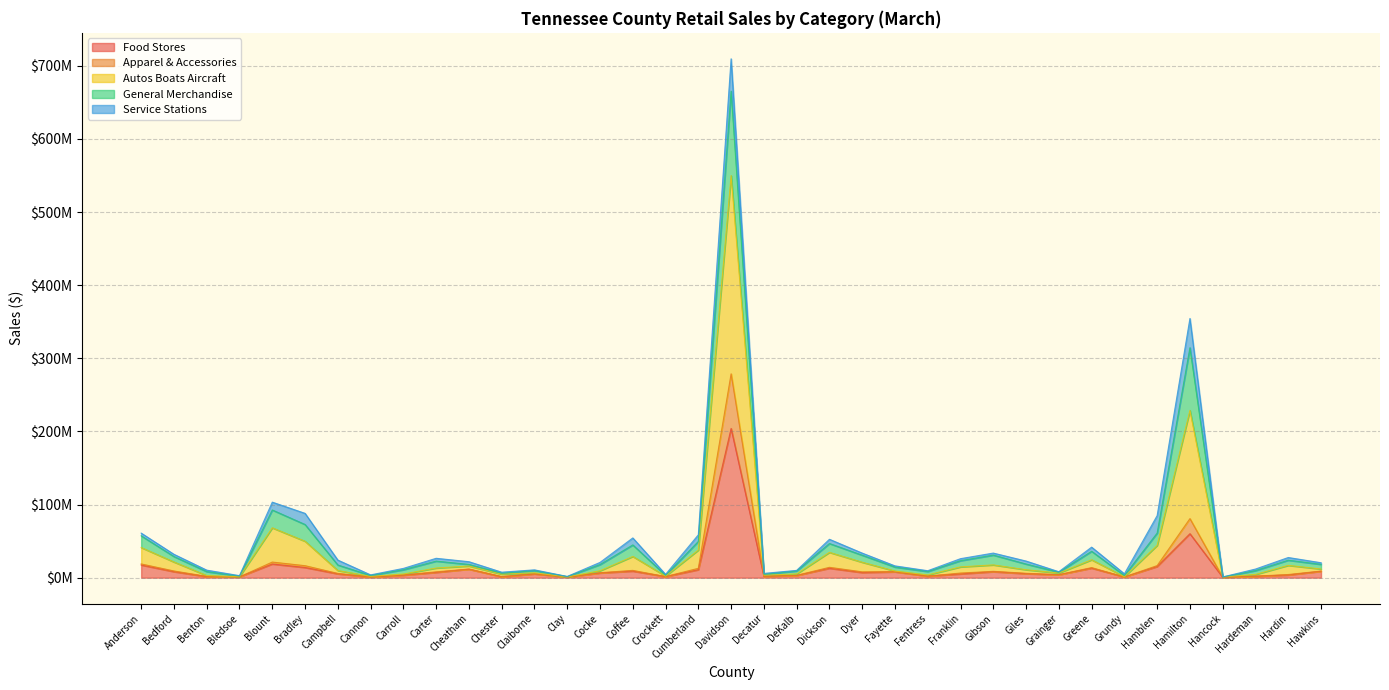

Does the chart display data point markers on the line(s)?

No